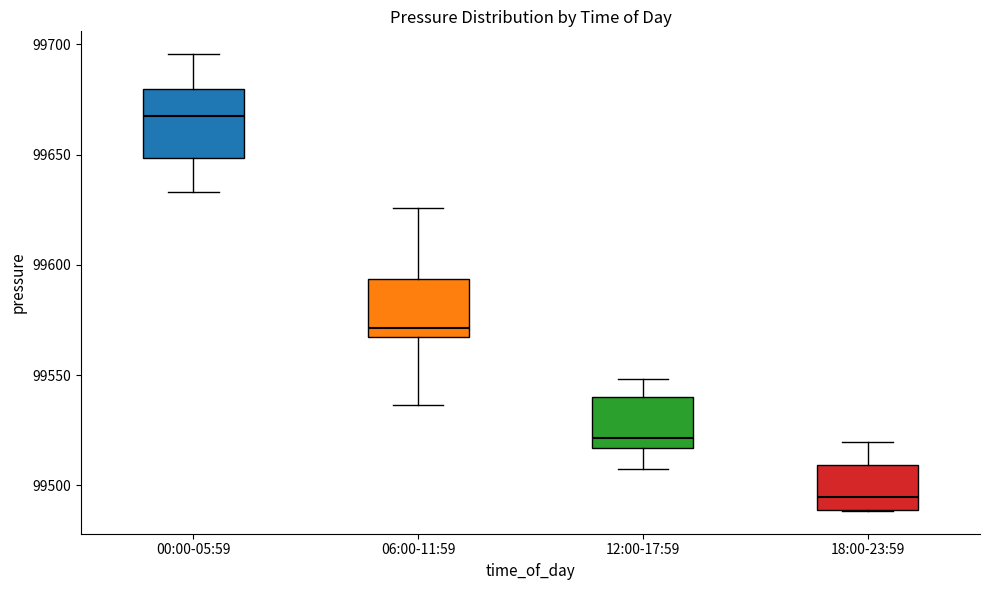

Which box's median line is the lowest?

18:00-23:59